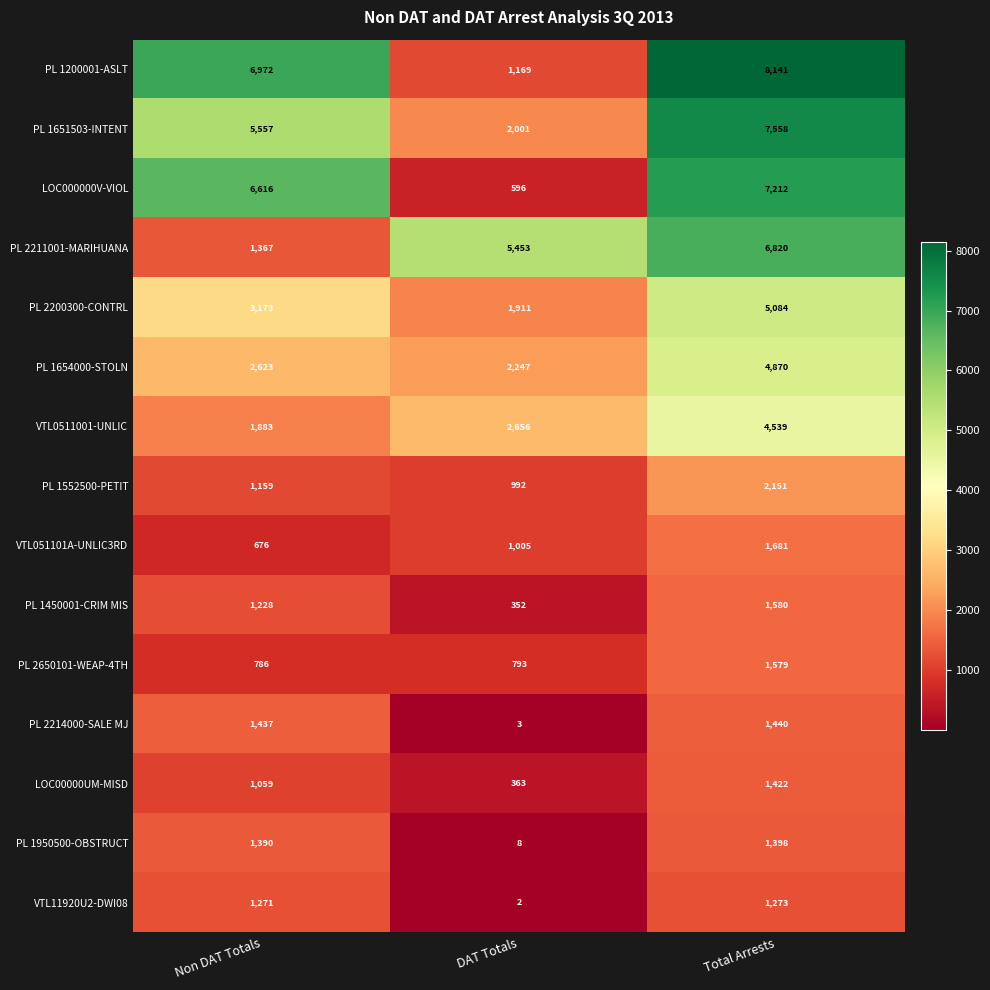

Which series changed the most between Non DAT Totals and Total Arrests?

PL 2211001-MARIHUANA